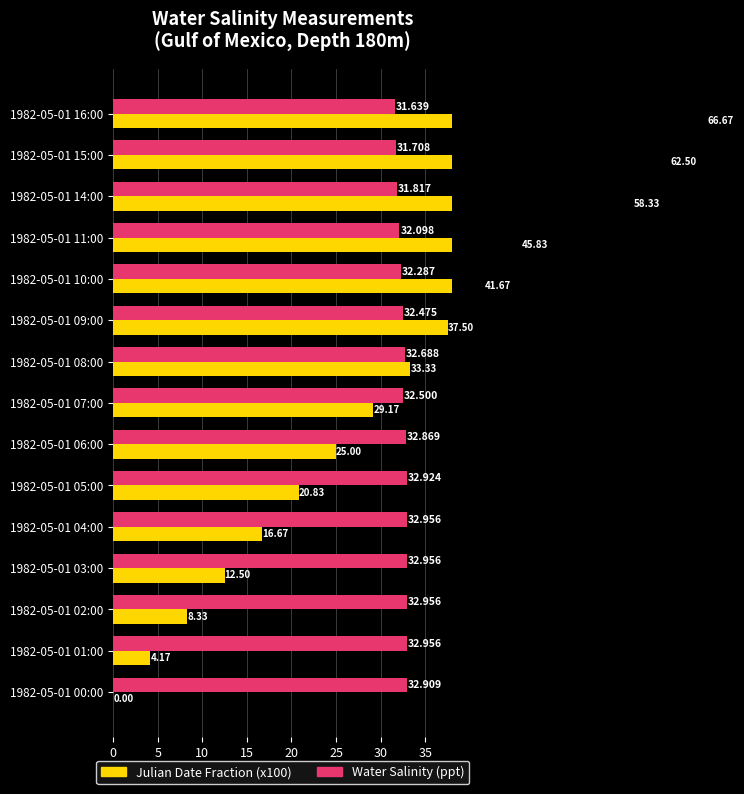

Rank the series by their average value, from lowest to highest.

Julian Date Fraction (x100), Water Salinity (ppt)